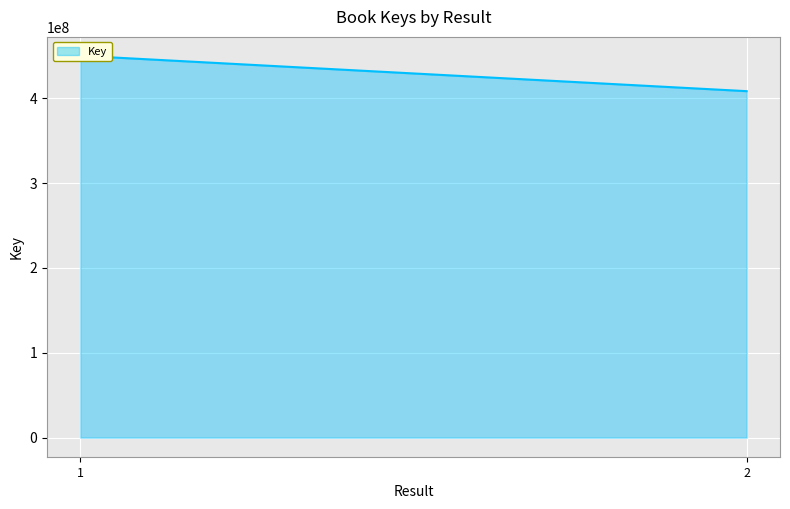

What is the difference between the maximum and minimum values?

41712490